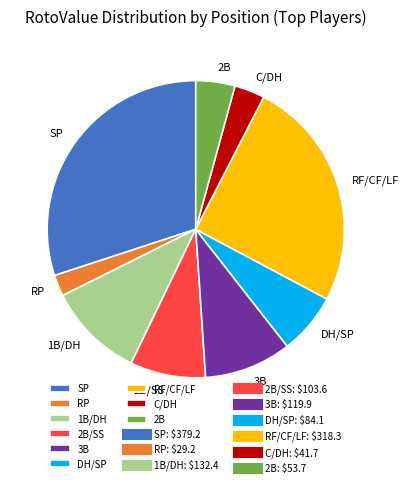

Combined, do 2B/SS and SP account for over 50%?

No